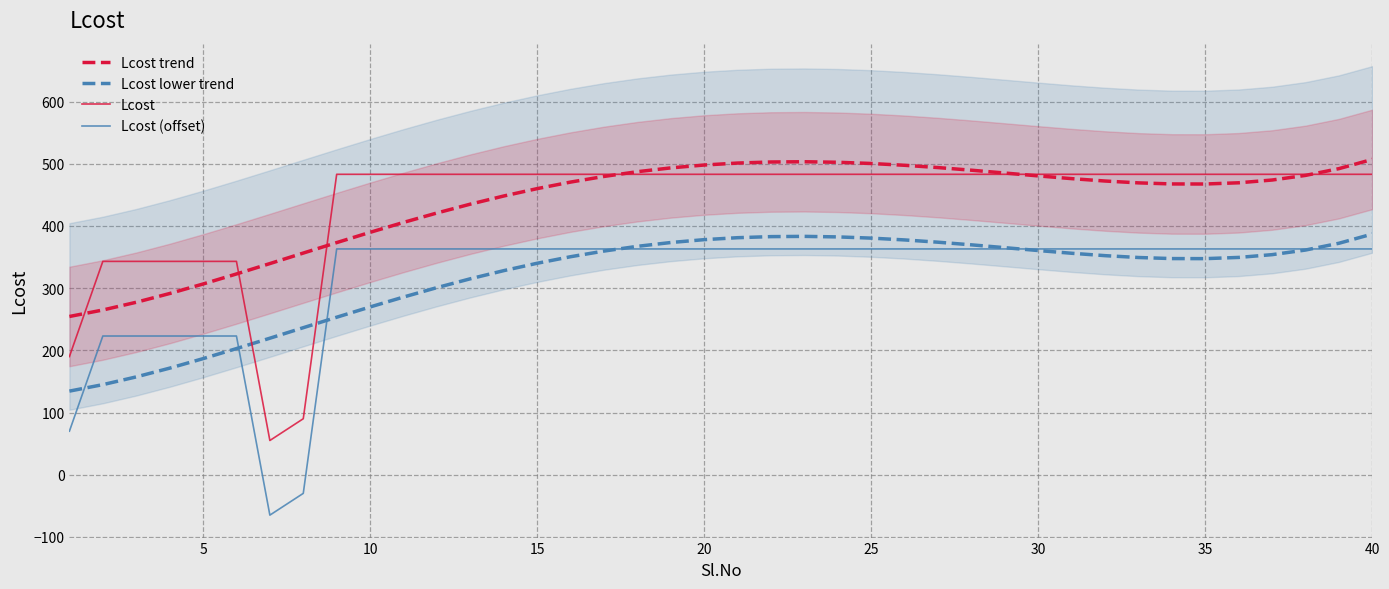

True or false: Lcost lower trend and Lcost intersect in this chart.

True